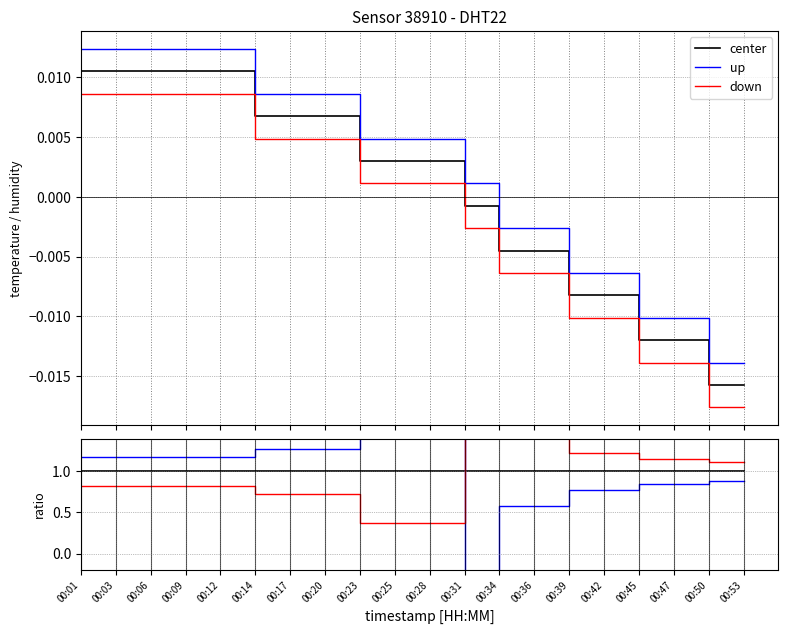

How many positive values does the up series have?

19